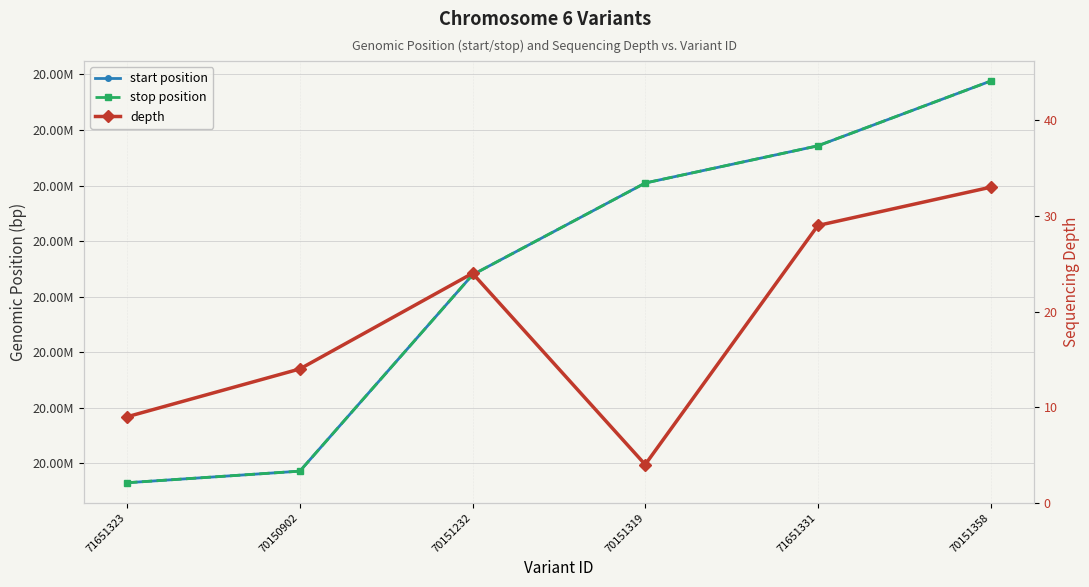

The depth series shows 4 at 70151319. True or false?

True